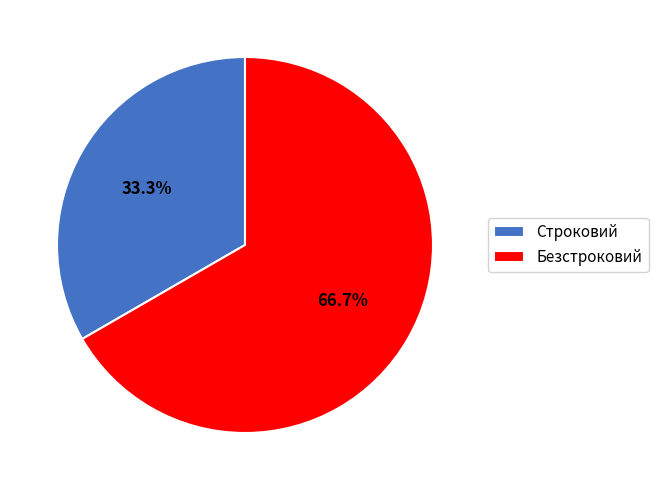

Count the number of slices in the pie.

2